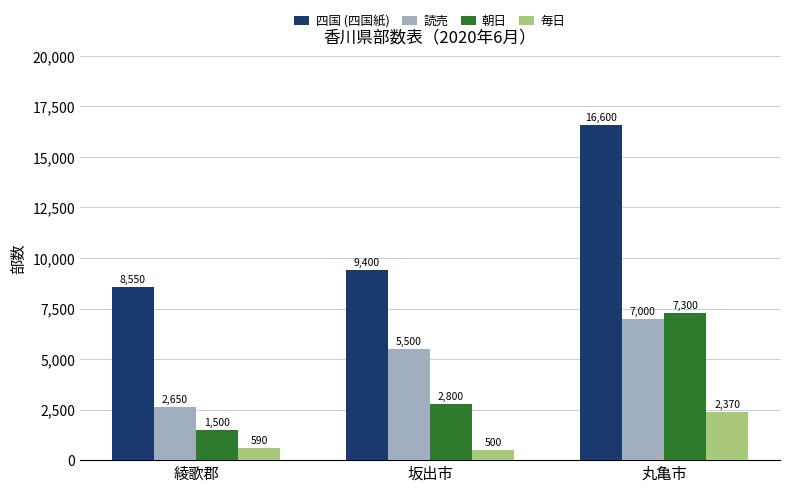

Reading left to right, list all the values displayed in this chart.

四国 (四国紙): 8550	9400	16600
読売: 2650	5500	7000
朝日: 1500	2800	7300
毎日: 590	500	2370